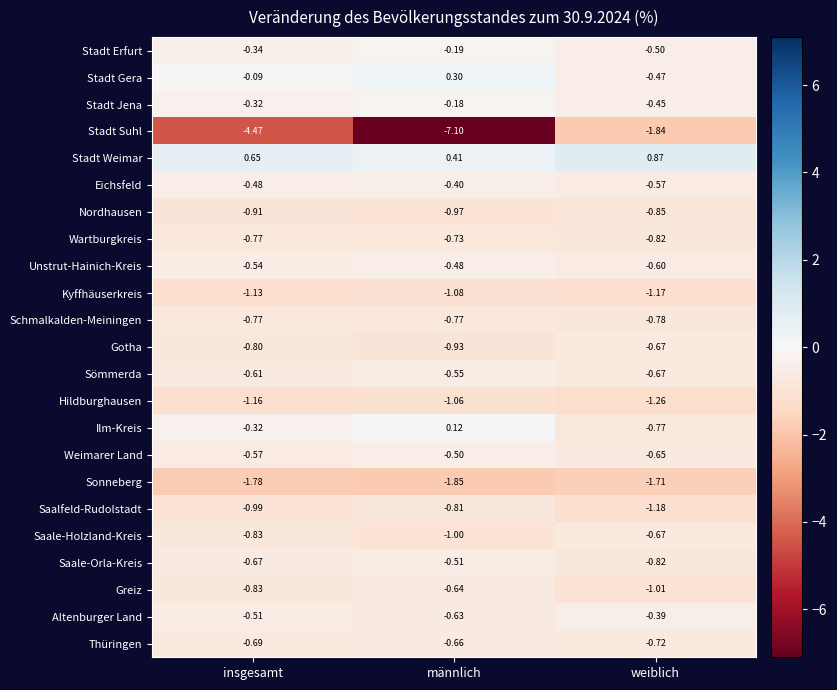

At which category is the sum across all series the highest?

weiblich